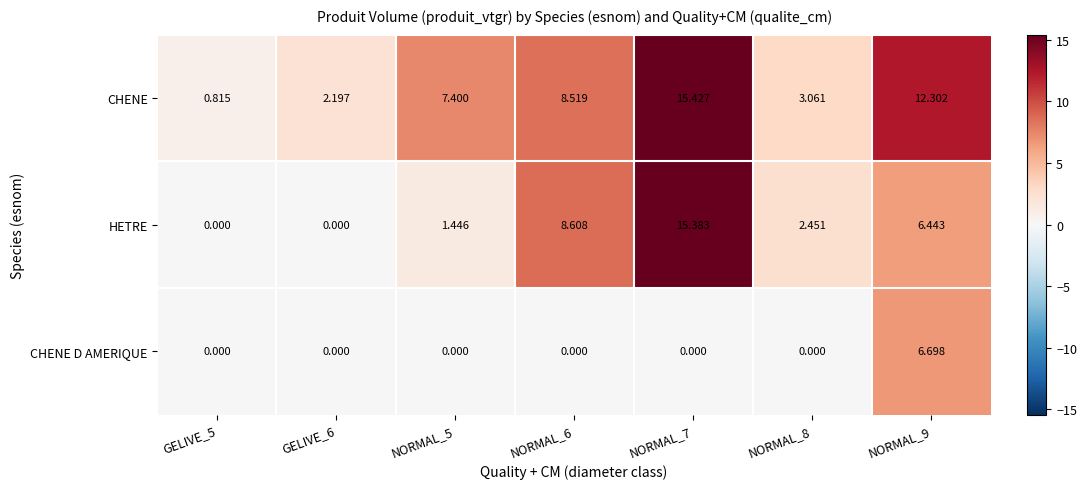

List the series in order of their overall mean, highest first.

CHENE, HETRE, CHENE D AMERIQUE